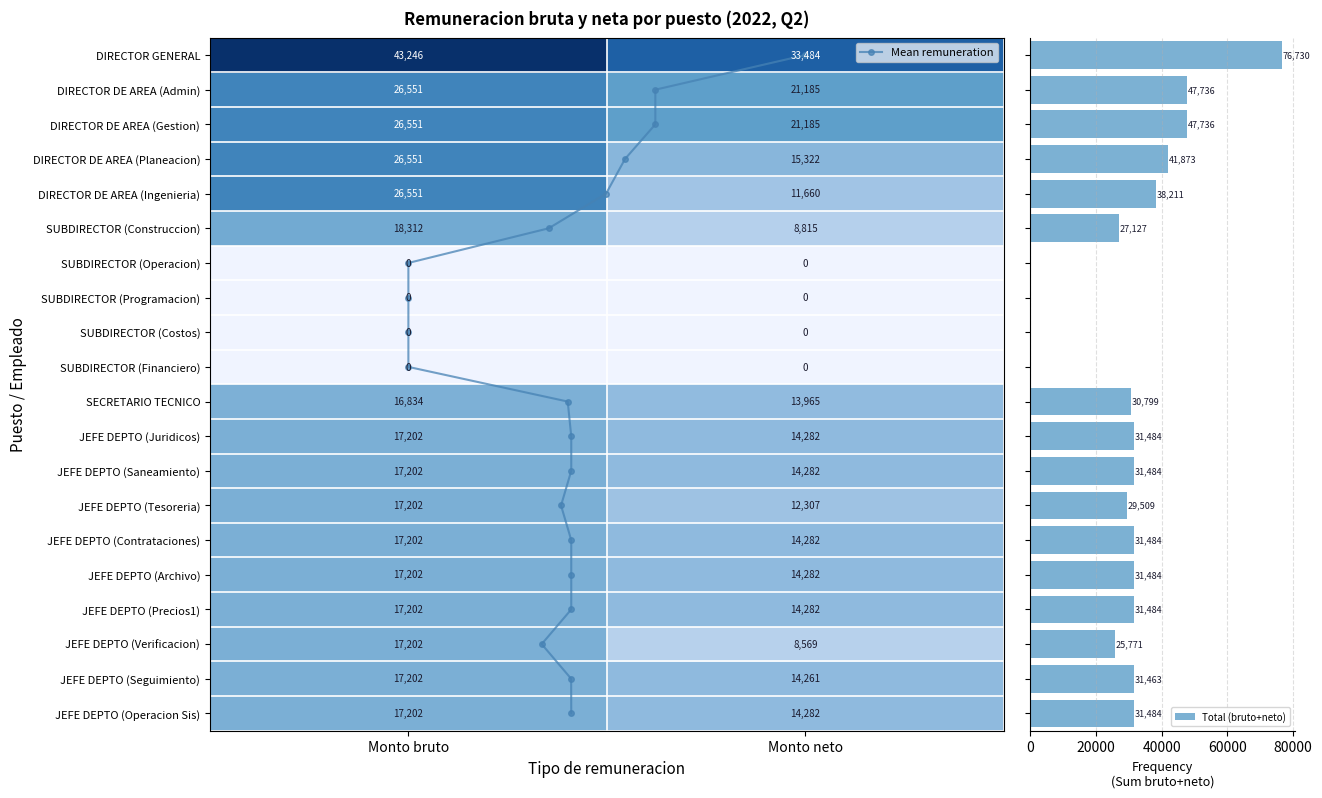

Rank the series by their maximum value, from lowest to highest.

SUBDIRECTOR (Operacion), SUBDIRECTOR (Programacion), SUBDIRECTOR (Costos), SUBDIRECTOR (Financiero), SECRETARIO TECNICO, JEFE DEPTO (Juridicos), JEFE DEPTO (Saneamiento), JEFE DEPTO (Tesoreria), JEFE DEPTO (Contrataciones), JEFE DEPTO (Archivo), JEFE DEPTO (Precios1), JEFE DEPTO (Verificacion), JEFE DEPTO (Seguimiento), JEFE DEPTO (Operacion Sis), SUBDIRECTOR (Construccion), DIRECTOR DE AREA (Admin), DIRECTOR DE AREA (Gestion), DIRECTOR DE AREA (Planeacion), DIRECTOR DE AREA (Ingenieria), DIRECTOR GENERAL